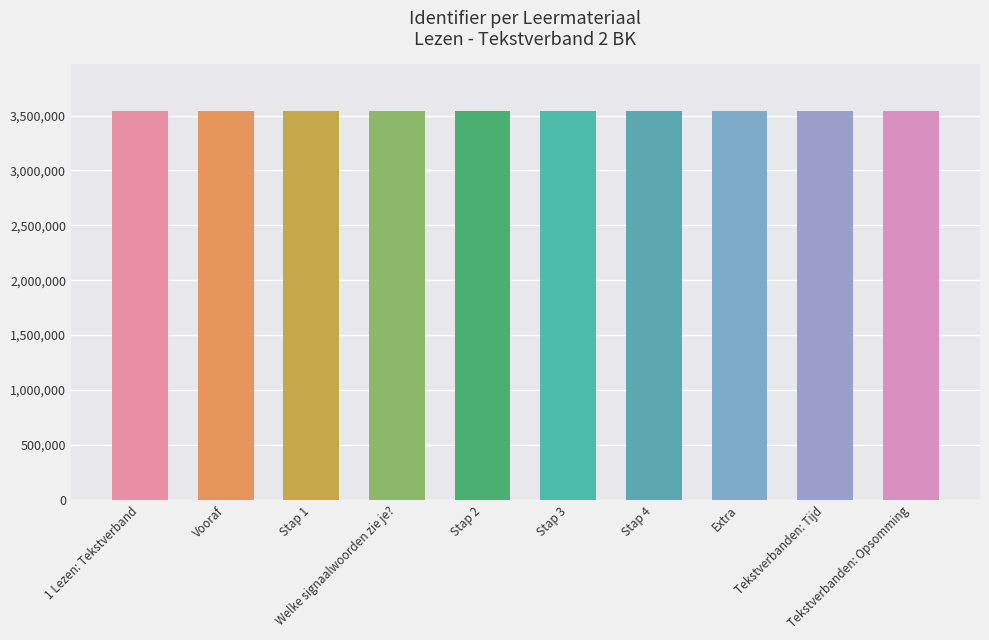

What is the greatest value displayed?

3542584